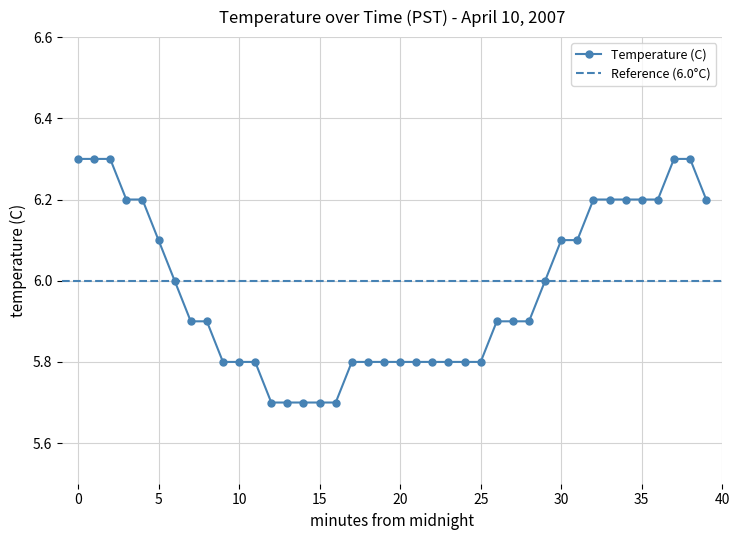

What is the sum of the values at 36 and 6?

12.2